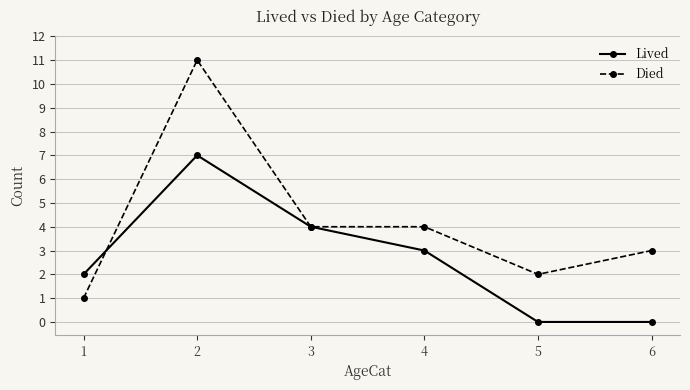

How many data points in Lived are less than 3?

3